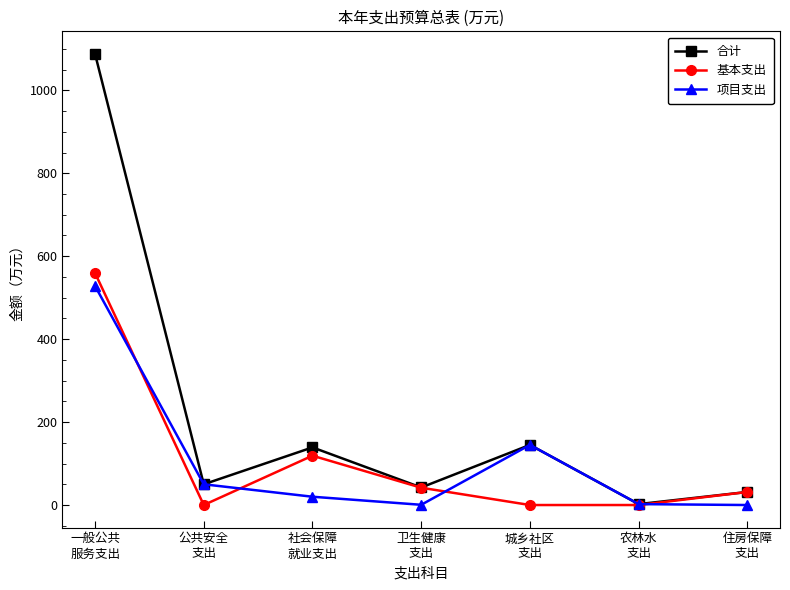

Which series has the largest total across all categories?

合计